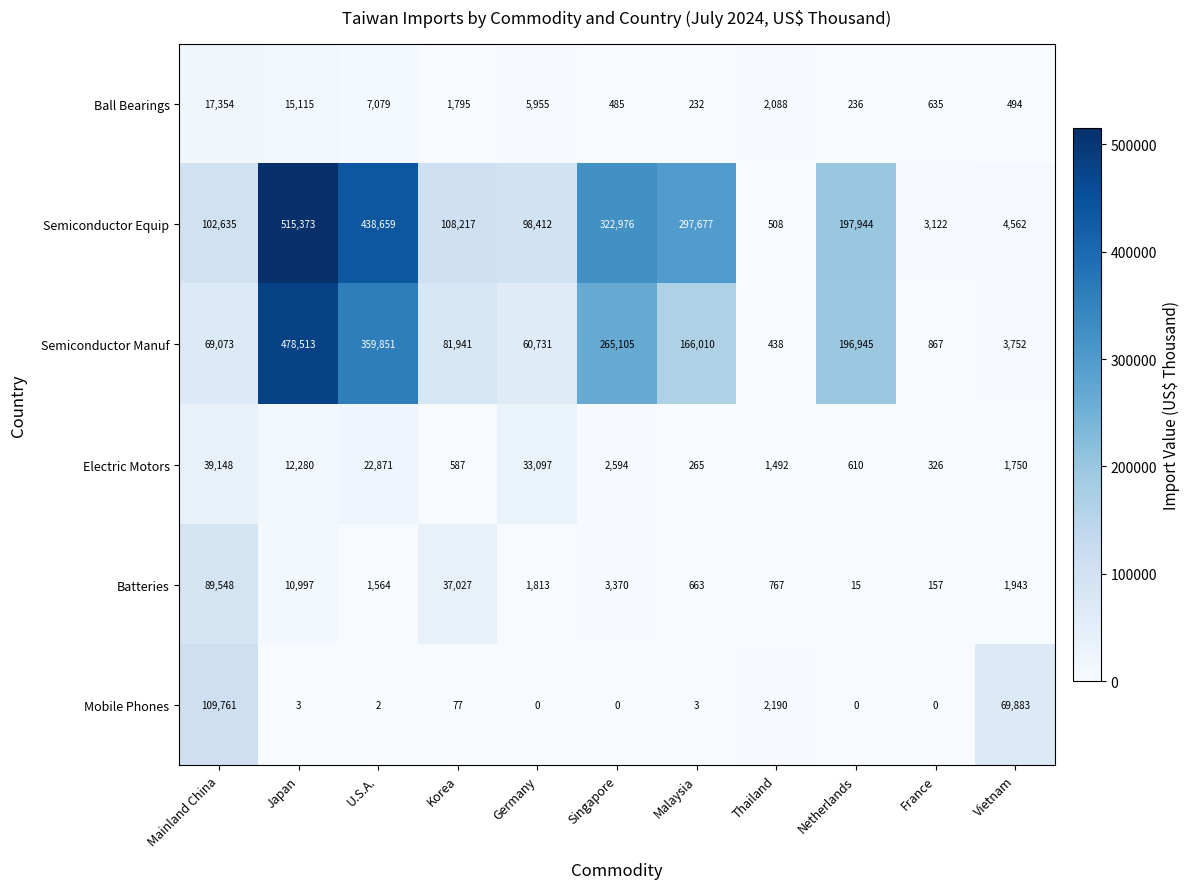

How many series are shown in this chart?

6